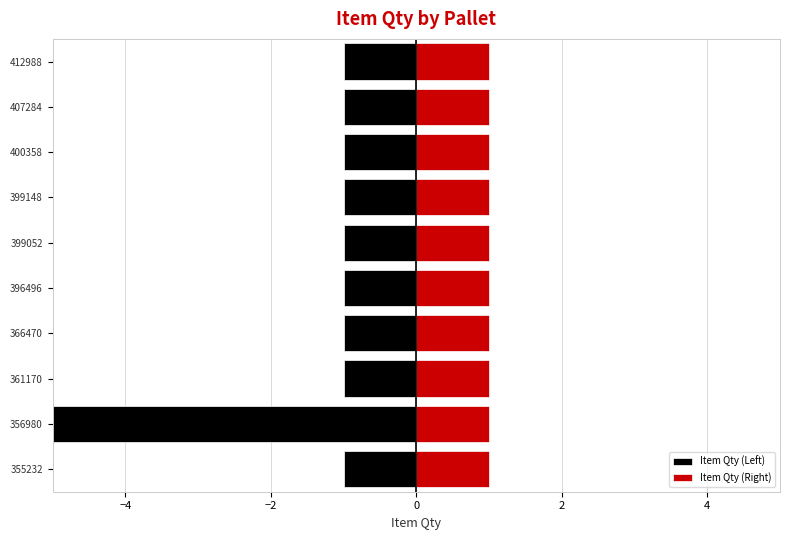

Which series has the widest spread of values?

Item Qty (Left)